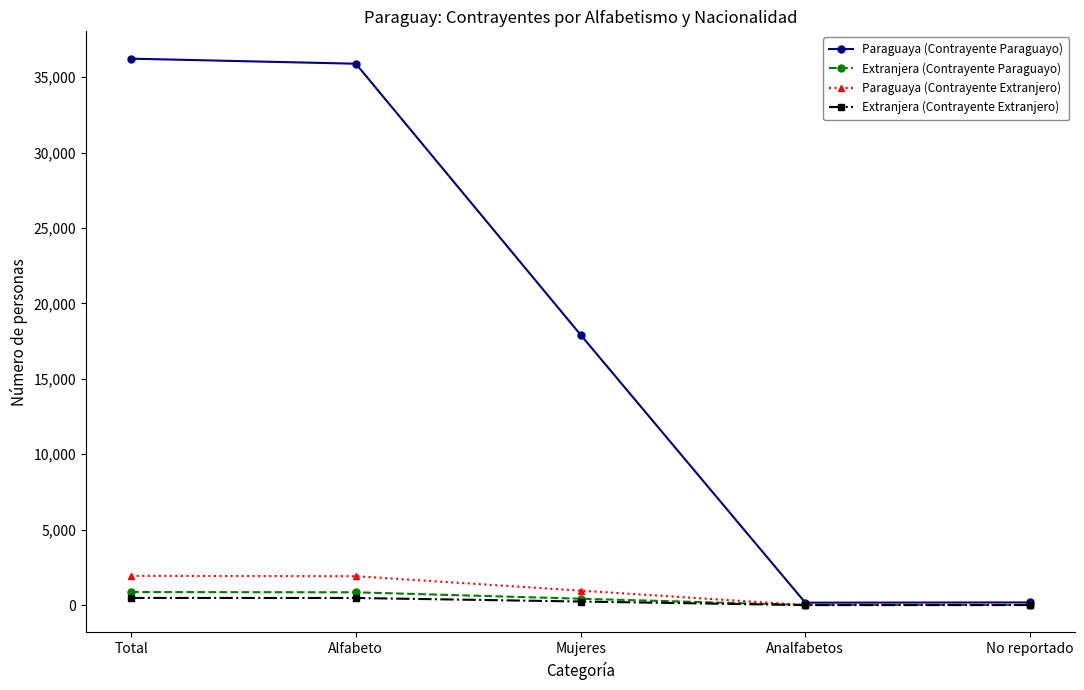

Does the chart display data point markers on the line(s)?

Yes